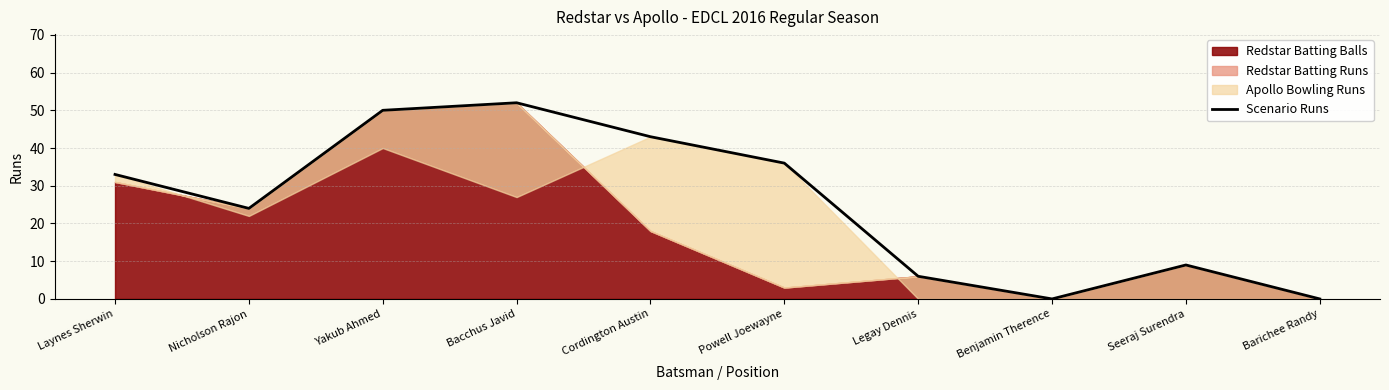

What is the change in value from Cordington Austin to Legay Dennis?

-37